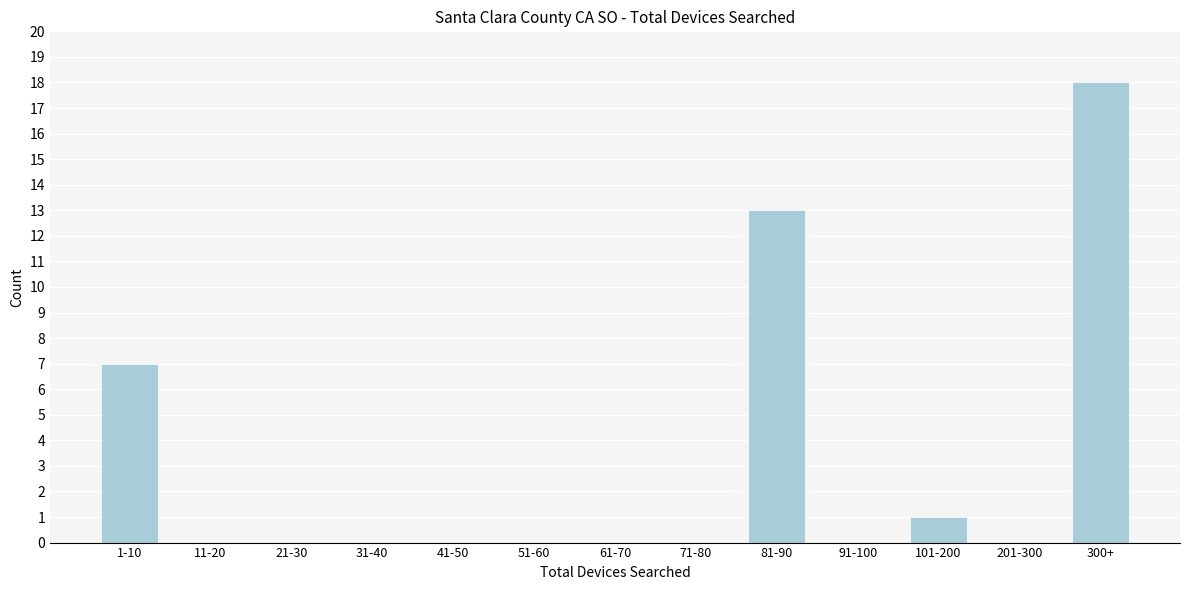

Reading right to left, list all the values displayed in this chart.

300+=18	201-300=0	101-200=1	91-100=0	81-90=13	71-80=0	61-70=0	51-60=0	41-50=0	31-40=0	21-30=0	11-20=0	1-10=7